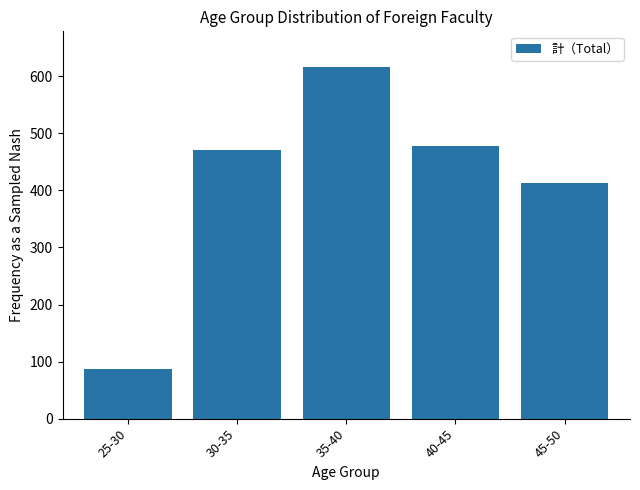

What is the minimum value shown in the chart?

87